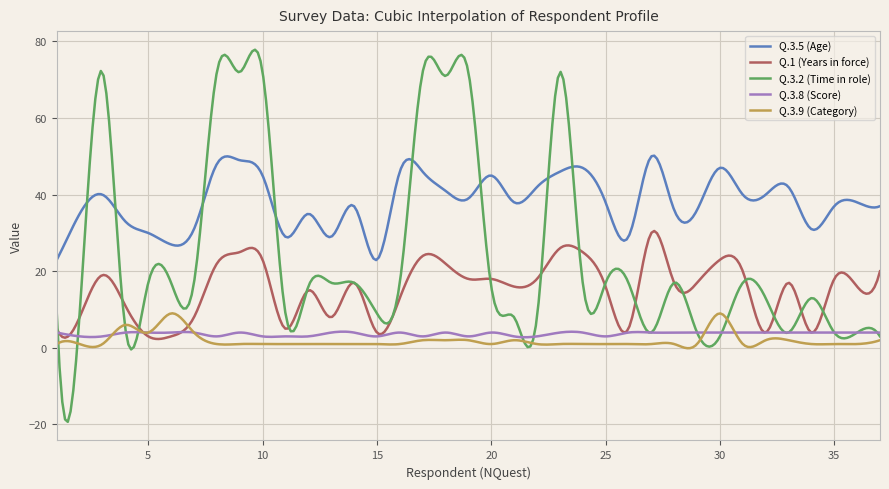

Rank the series by their maximum value, from lowest to highest.

Q.3.8 (Score), Q.3.9 (Category), Q.1 (Years in force), Q.3.5 (Age), Q.3.2 (Time in role)